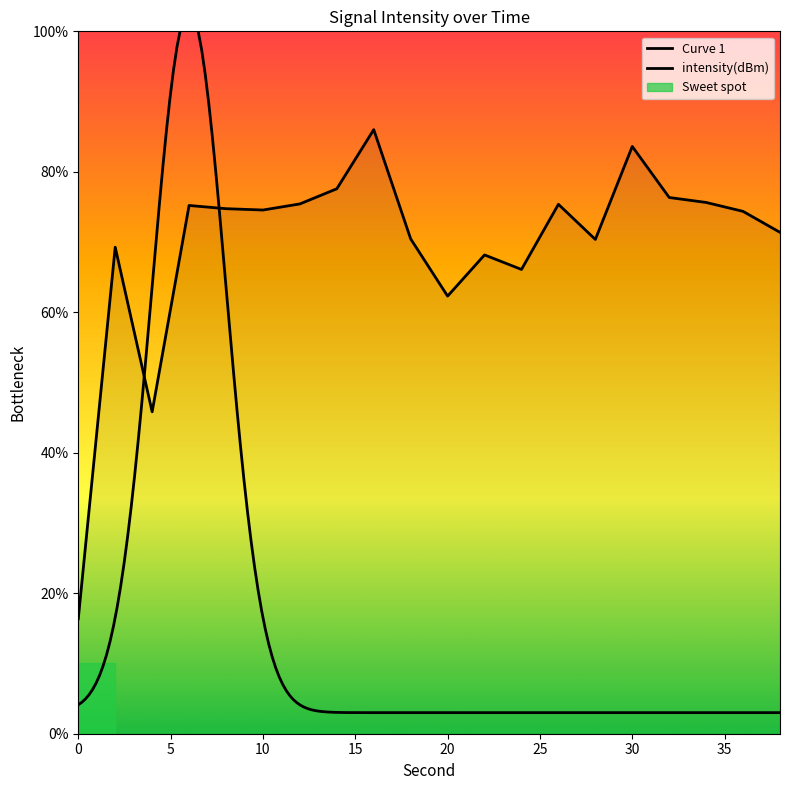

True or false: the data shows 74.7 at 8.

True